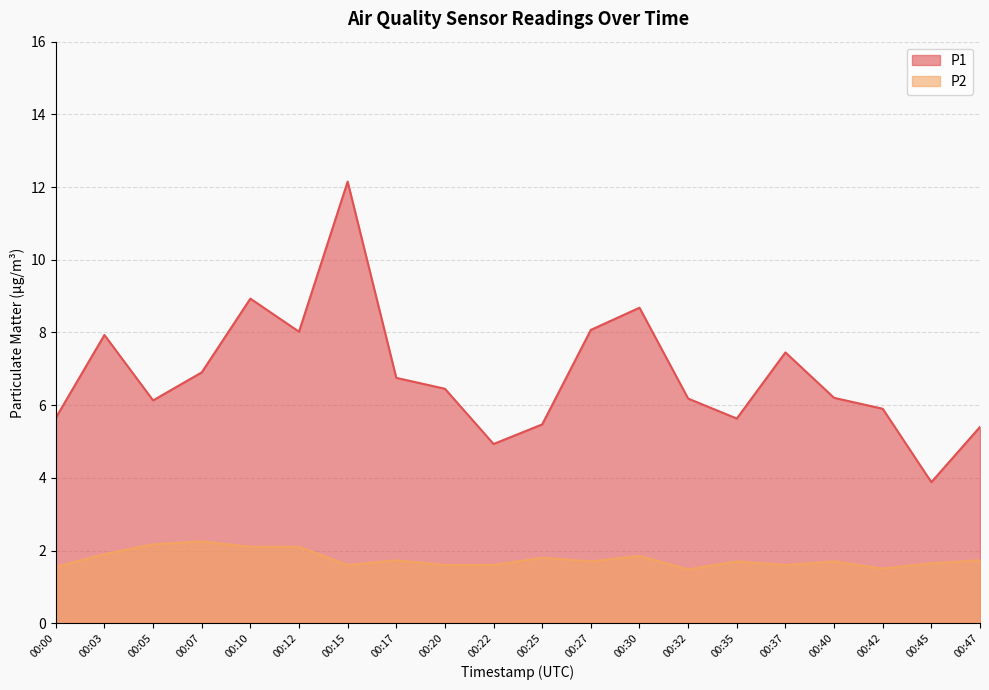

True or false: P1 has a value of 8.7 at 00:00.

False